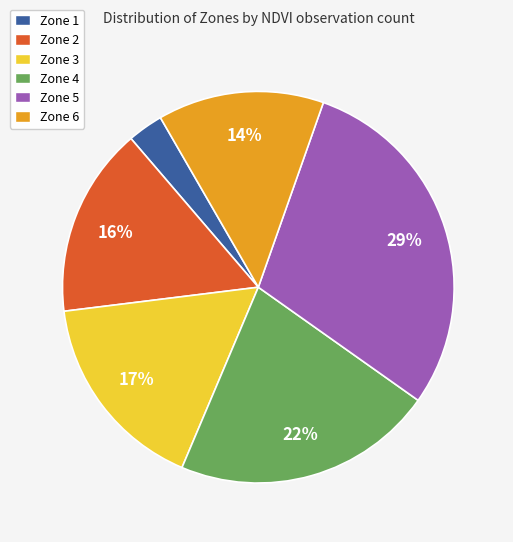

How many slices are in this pie chart?

6